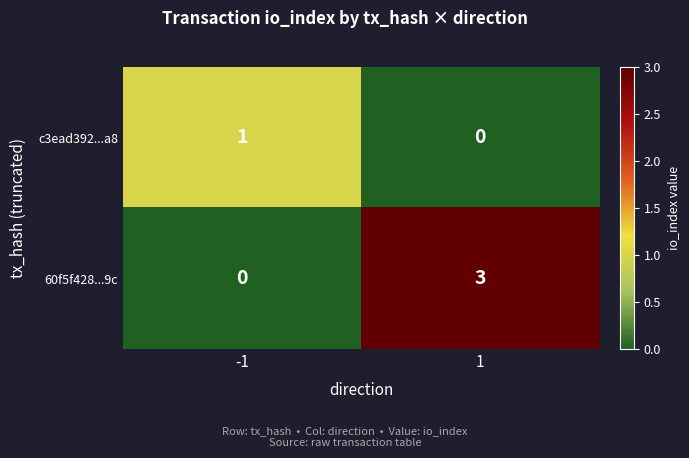

Read the 60f5f428...9c value at 1.

3